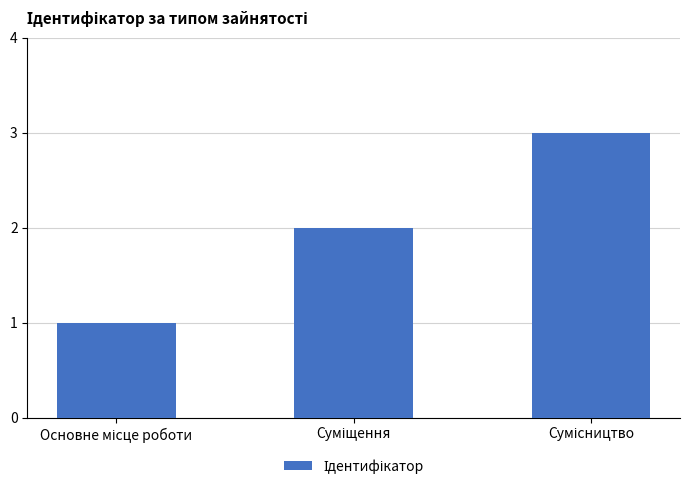

What is the minimum value shown in the chart?

1